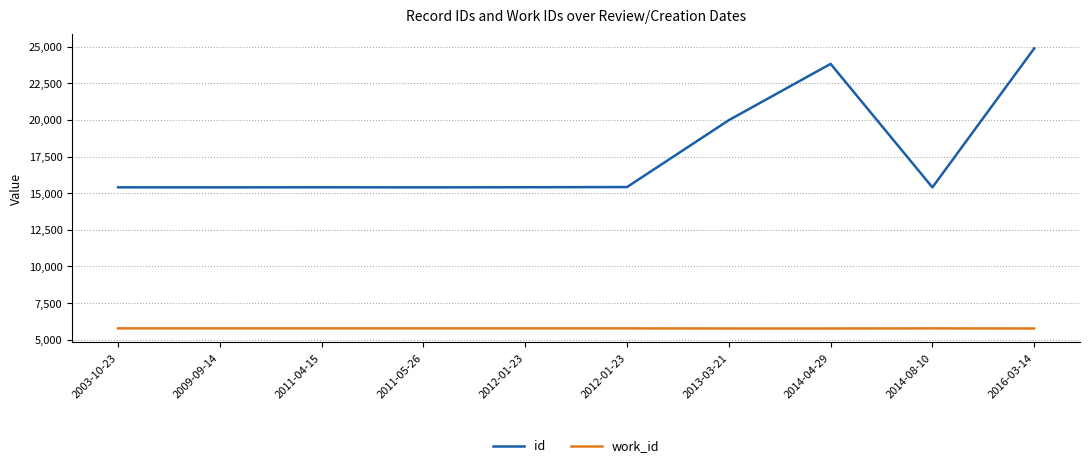

How many lines are shown in the chart?

2